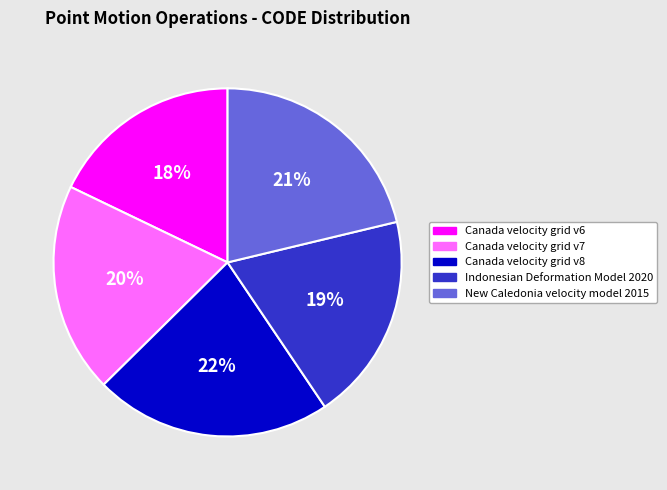

What is the ratio of the value at Indonesian Deformation Model 2020 to the value at Canada velocity grid v8?

0.9